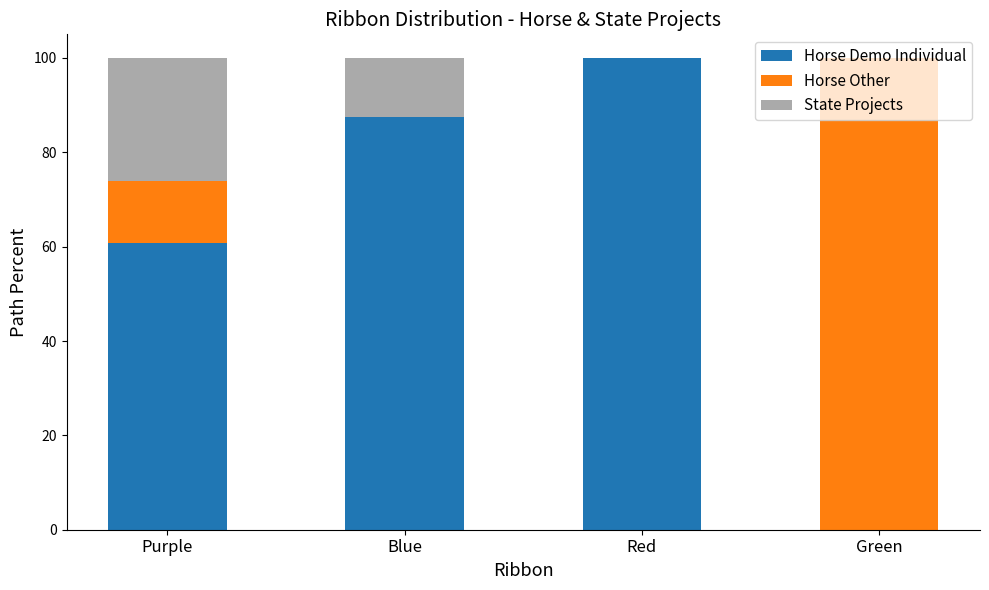

What is the total value across all series at Purple?

100.0